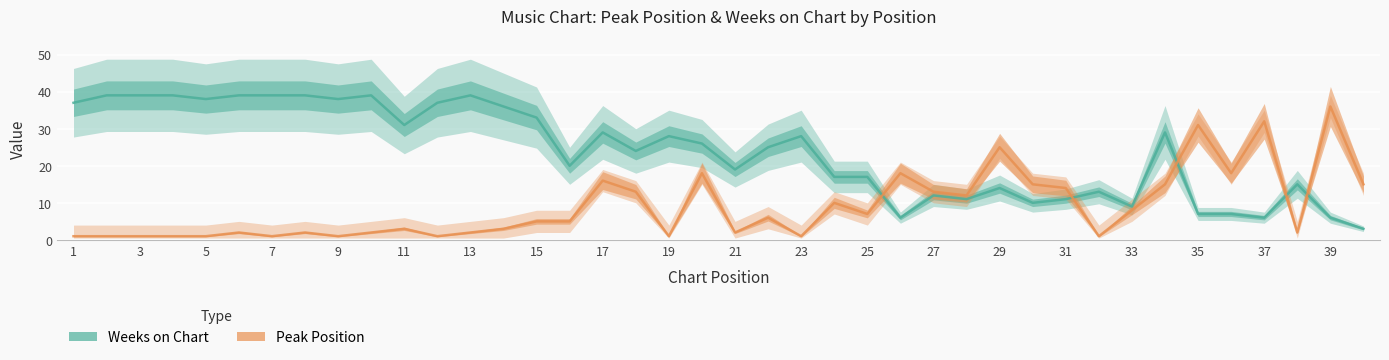

What is the difference between the maximum and minimum values in the Peak Position series?

35